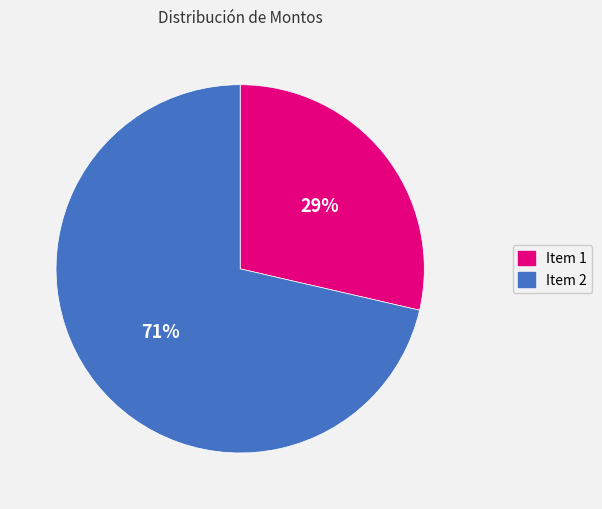

To the nearest percent, what is the average slice percentage?

50%